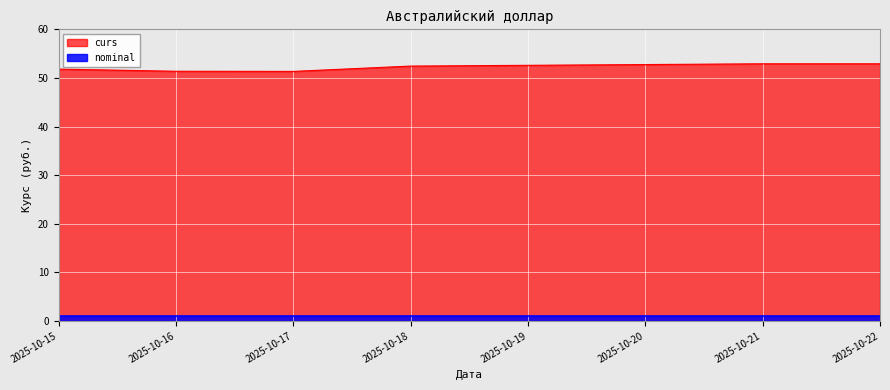

What is the total value across all series at 2025-10-21?

53.9